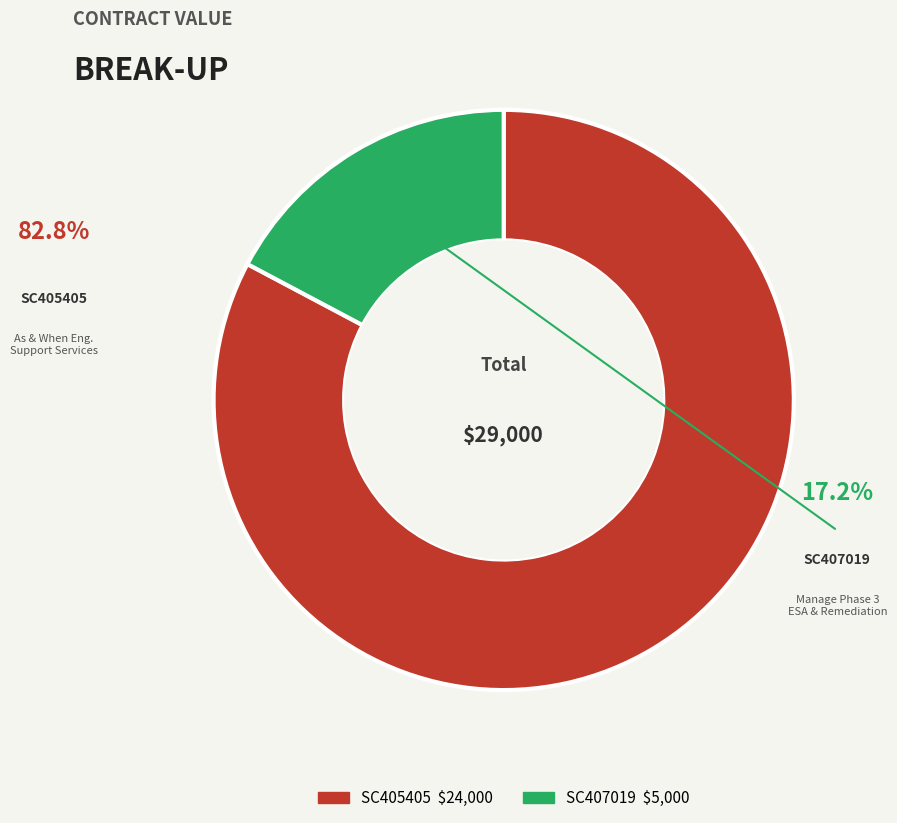

Which category has the smallest portion of the pie?

SC407019